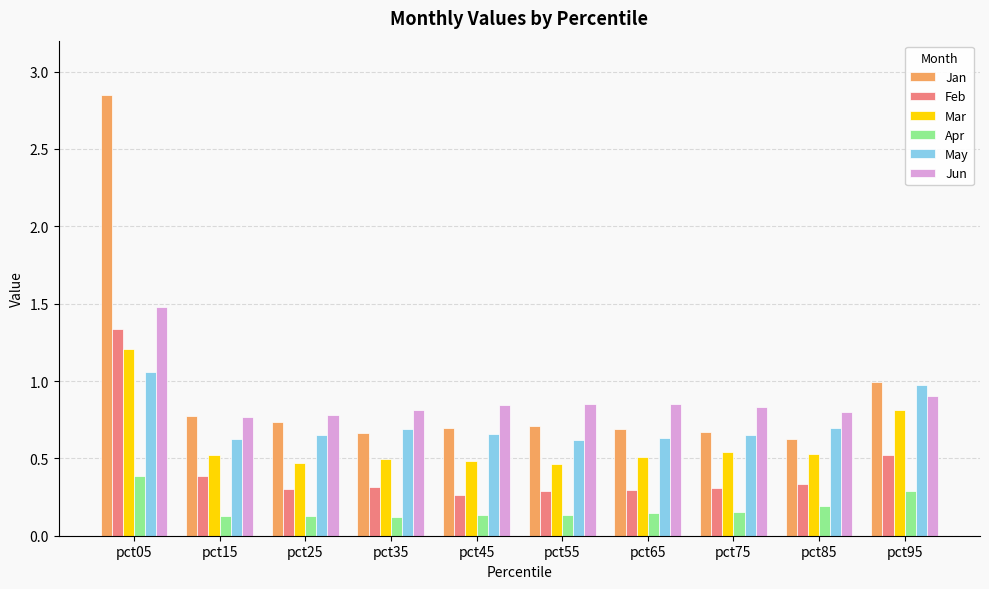

True or false: Feb has a value of 0.3 at pct45.

True